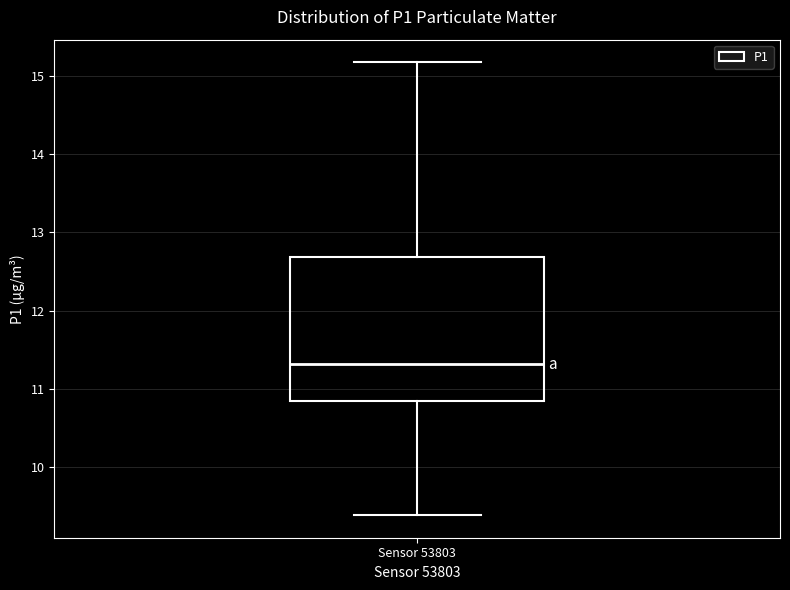

Transcribe this box plot: give where the median line is, the range the box spans, and where the two whiskers end, as read against the y-axis. The values are not printed on the chart, so give them approximately, as read against the axis.

median 11.3, box 10.8 to 12.7, whiskers 9.4 to 15.2